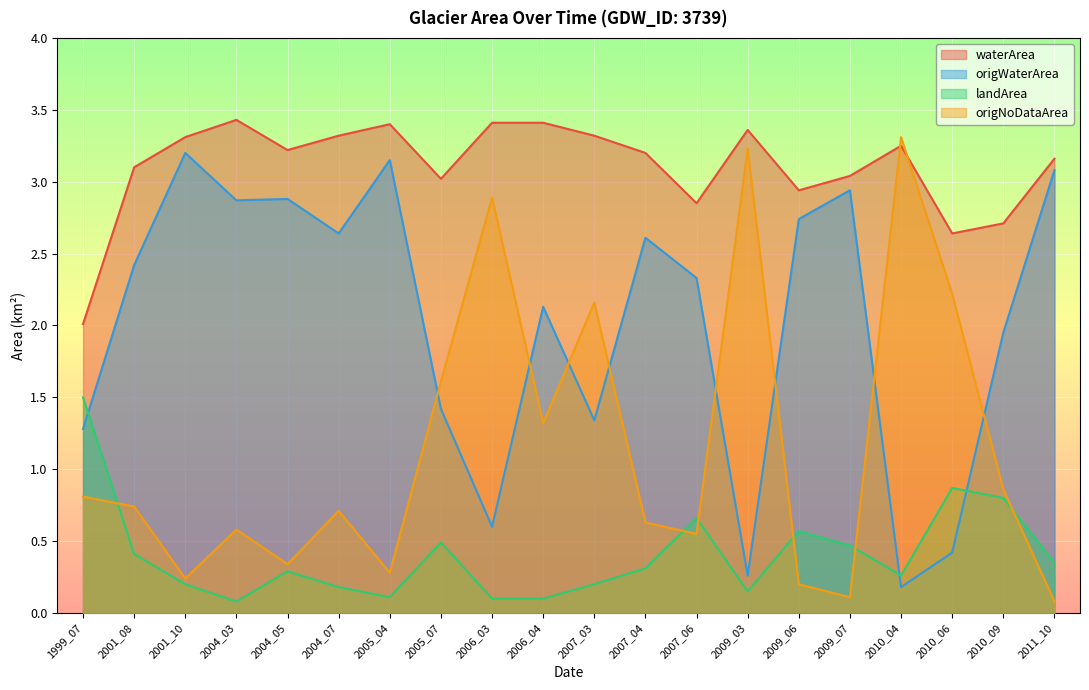

True or false: waterArea has more than 1 interior local peaks.

True